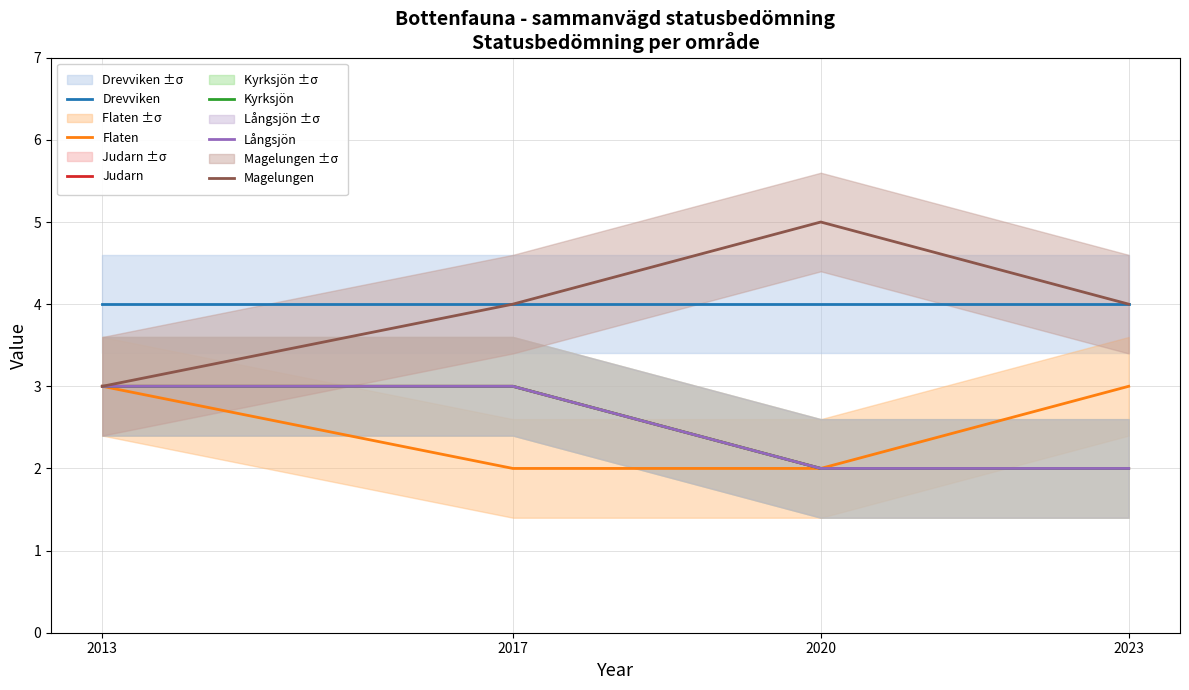

True or false: Drevviken and Långsjön cross at least once.

False